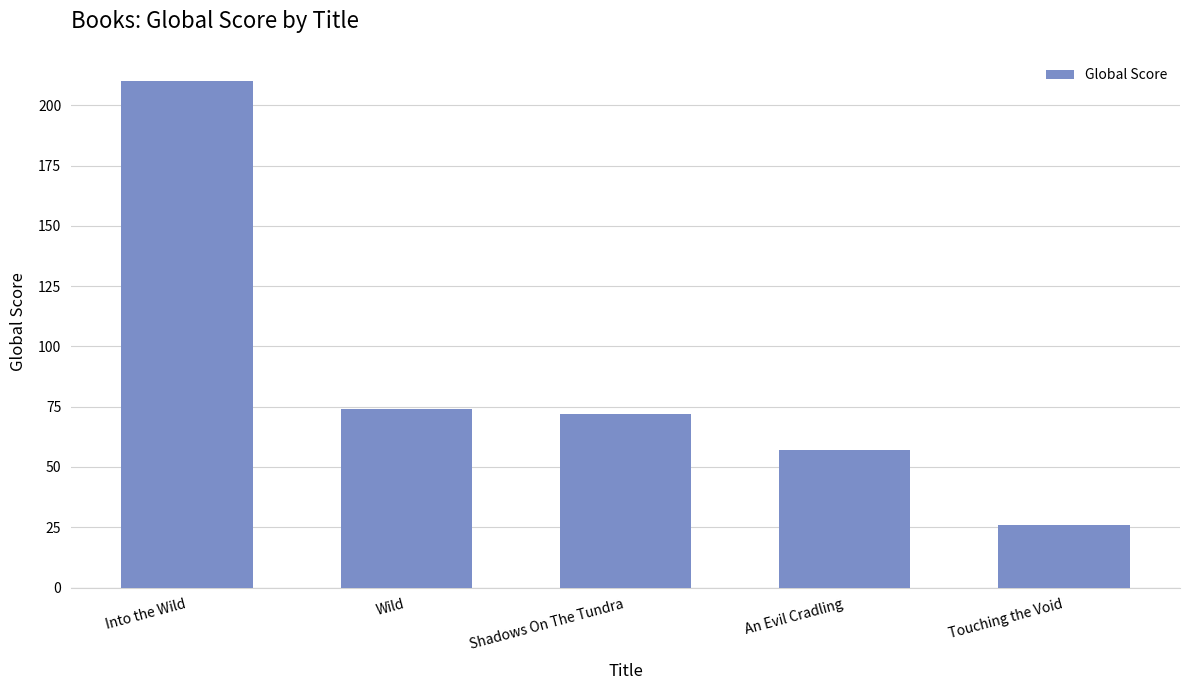

At which label does the data first exceed 72?

Into the Wild